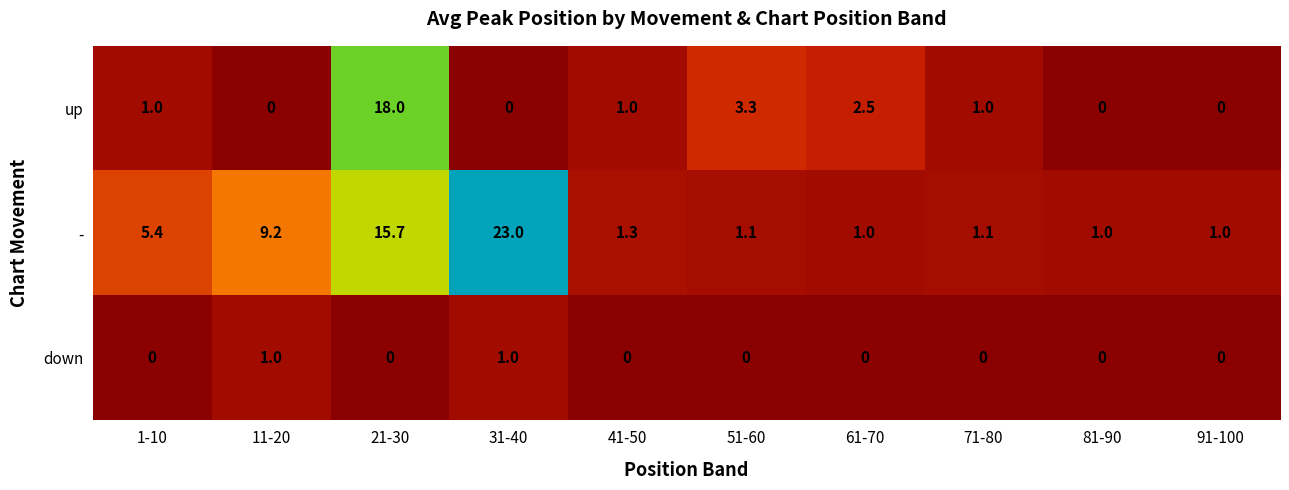

Reading right to left, what are all the values shown in this chart?

up: 0.0	0.0	1.0	2.5	3.3	1.0	0.0	18.0	0.0	1.0
-: 1.0	1.0	1.1	1.0	1.1	1.3	23.0	15.7	9.2	5.4
down: 0.0	0.0	0.0	0.0	0.0	0.0	1.0	0.0	1.0	0.0